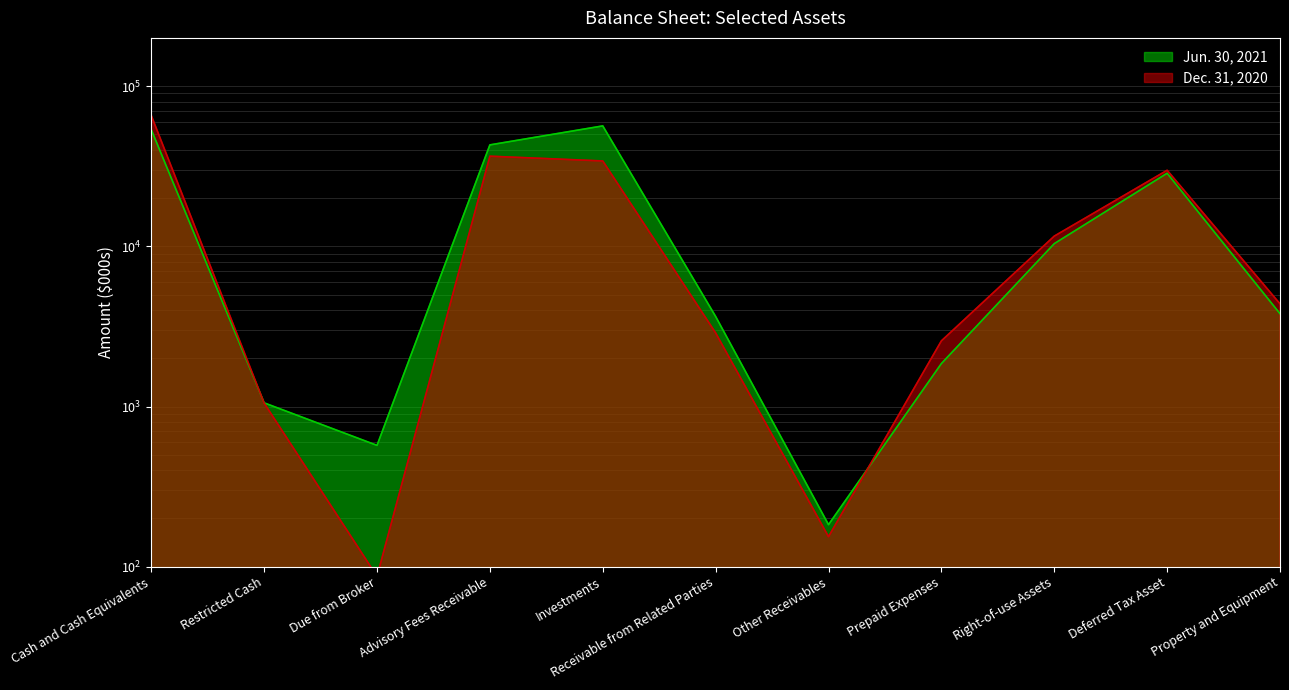

At which label is Jun. 30, 2021 closest to 28315?

Deferred Tax Asset